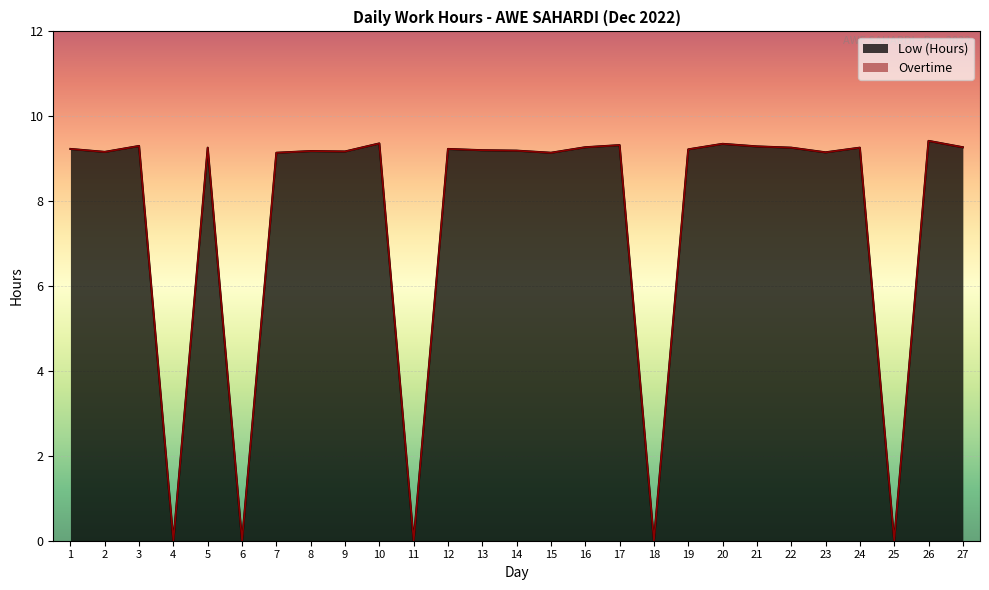

True or false: Low (Hours) and Break Total cross at least once.

False